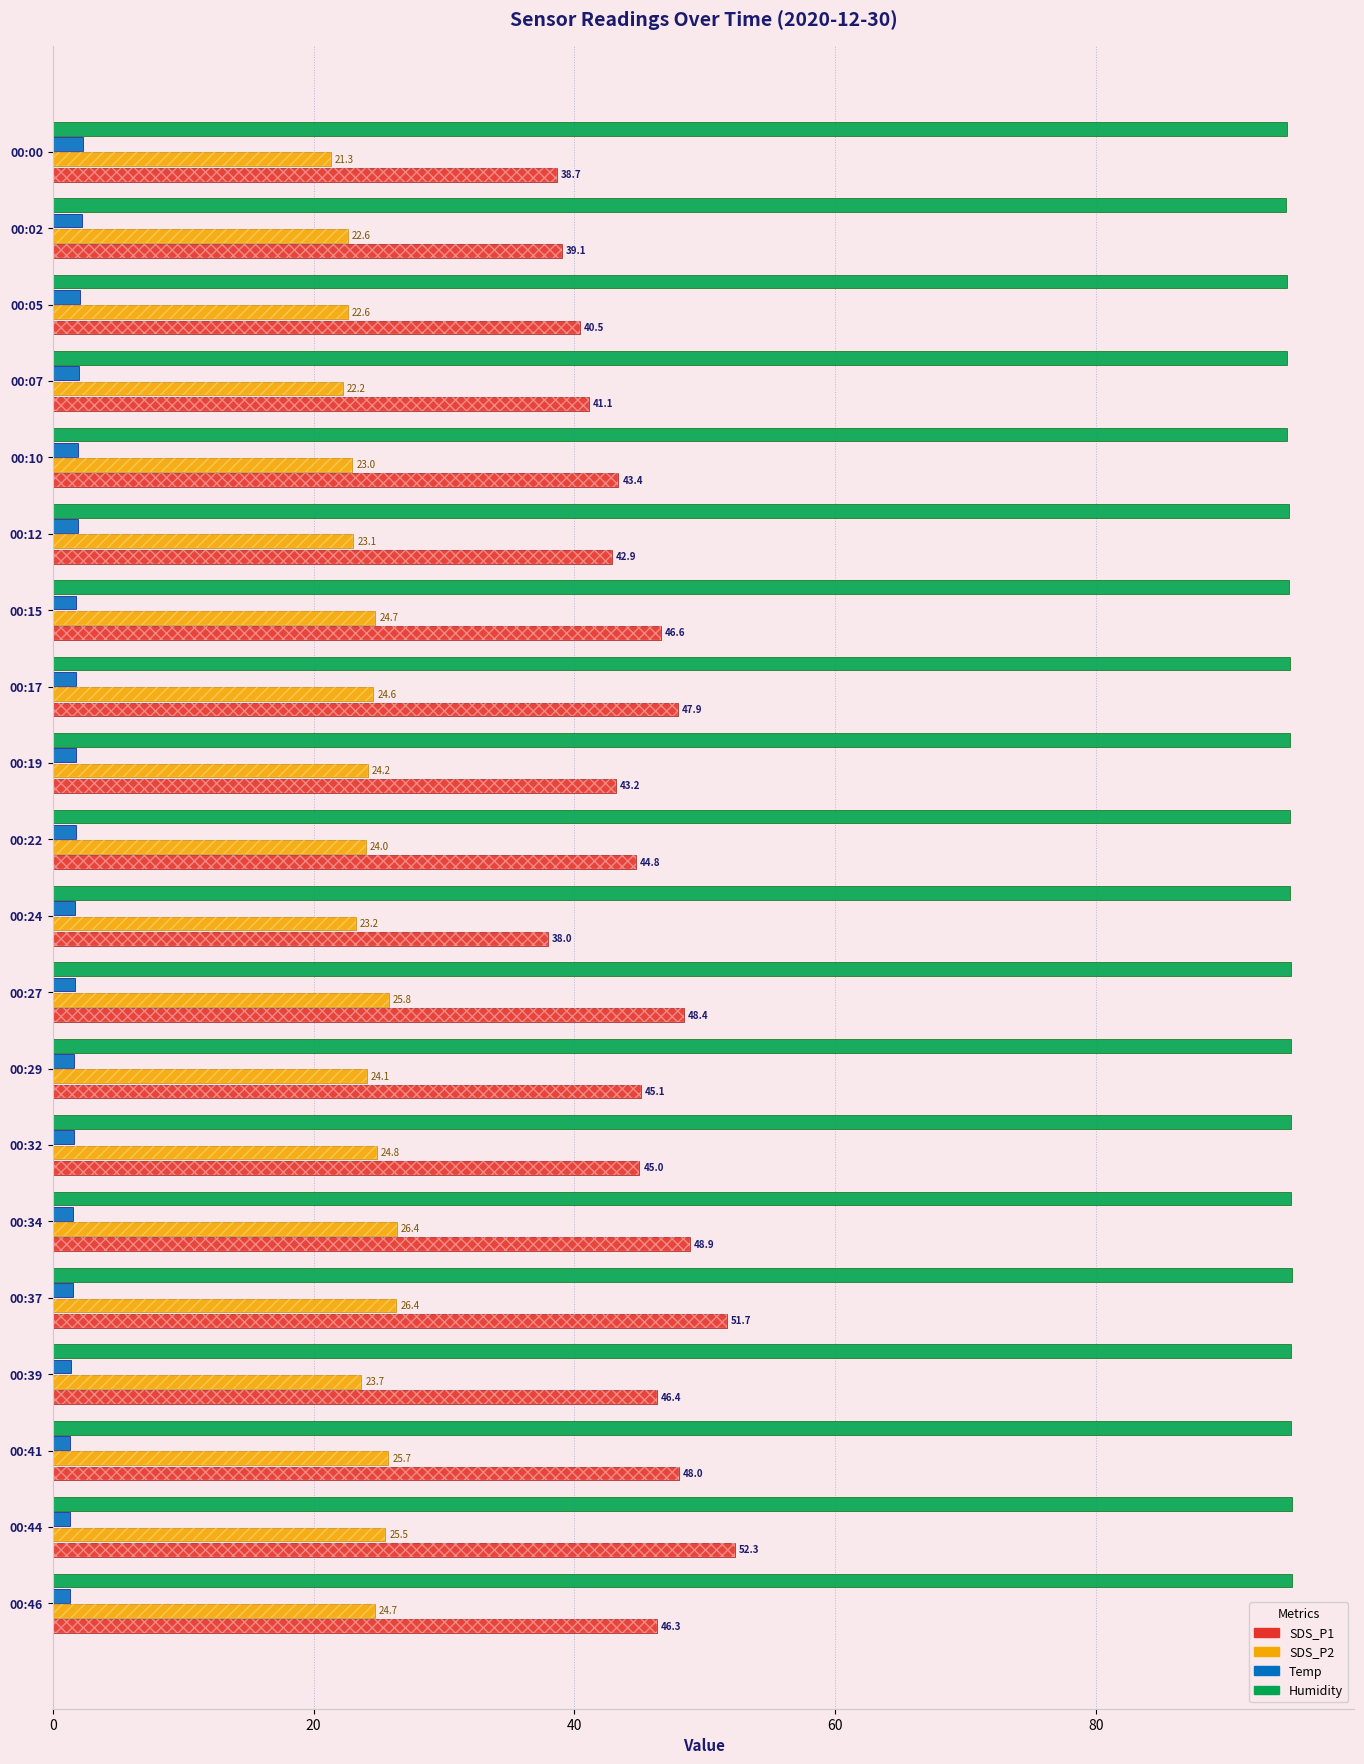

What is the sum of all SDS_P2 values?

482.6